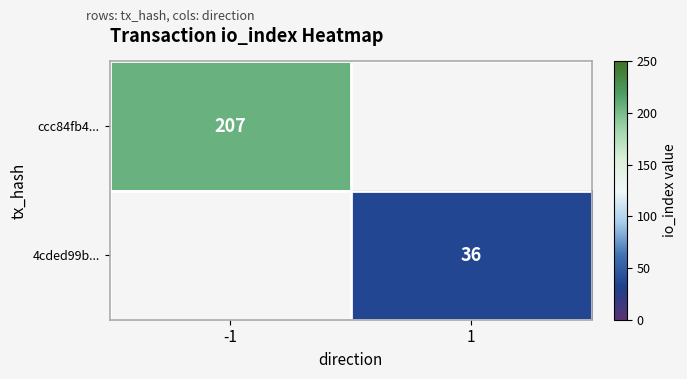

The value of 4cded99b... at 1 is 58.5. True or false?

False